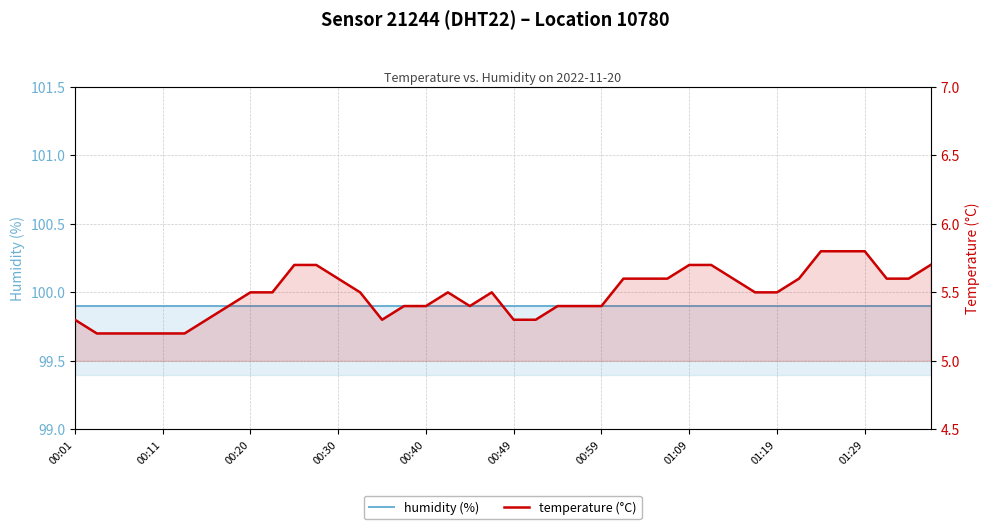

How many distinct data groups are displayed?

2